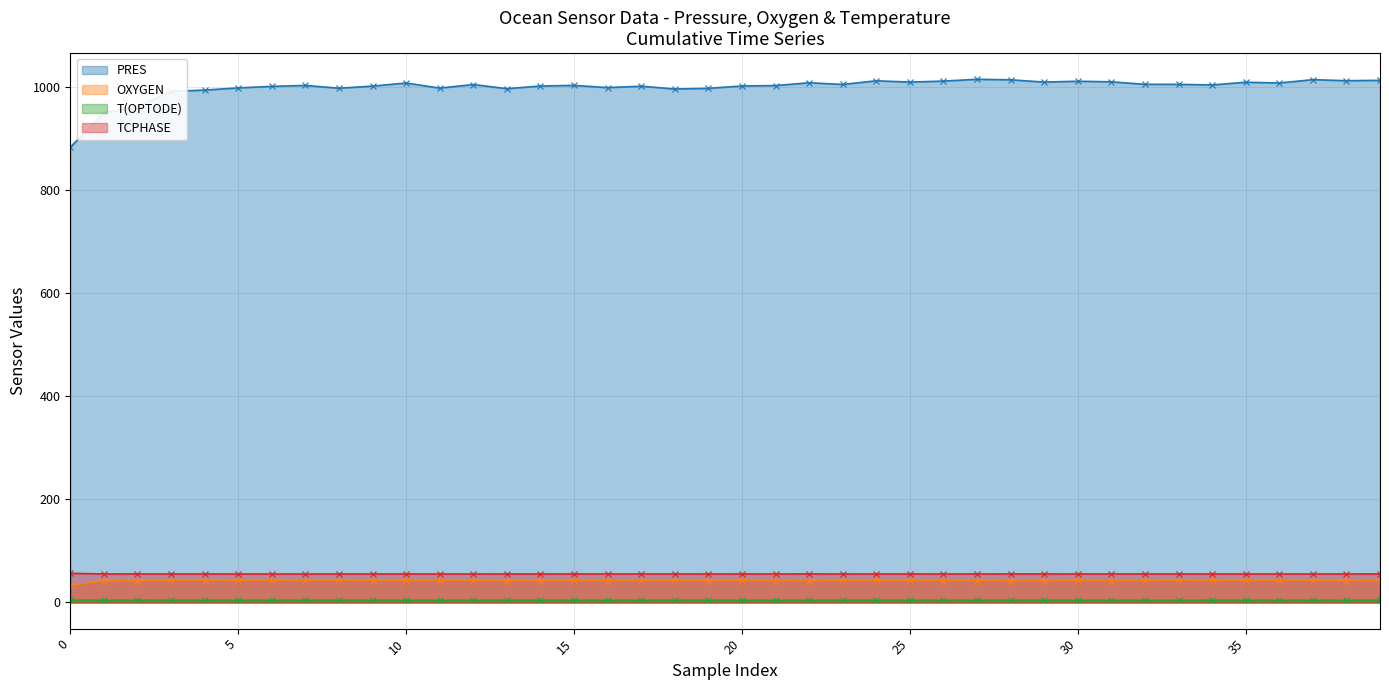

True or false: TCPHASE and PRES cross at least once.

False